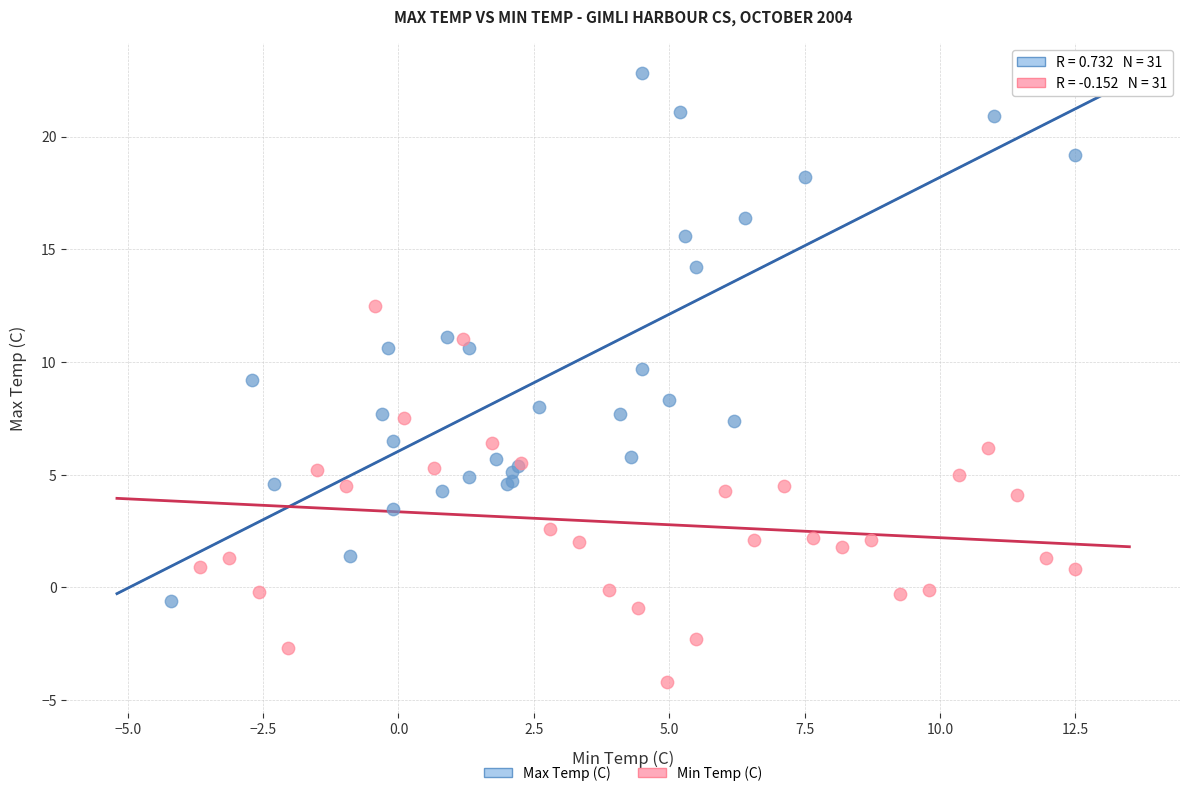

Which series contains the lowest Y value?

Min Temp (C)